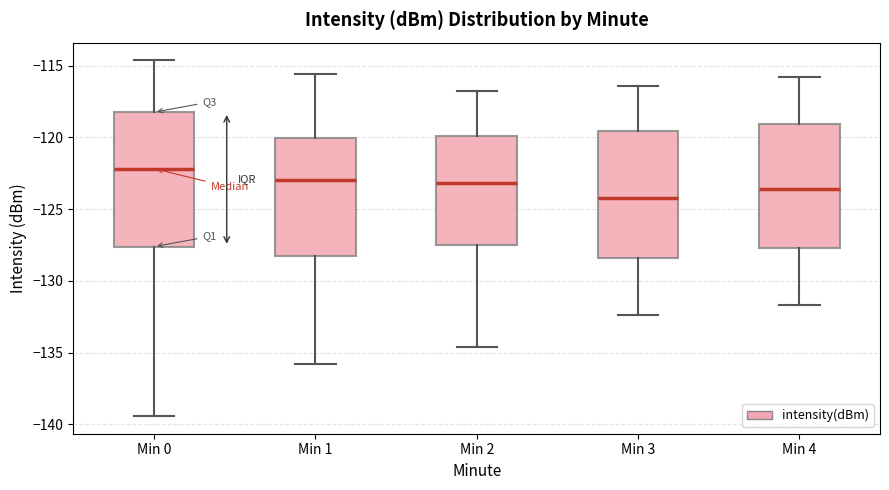

Reading left to right, transcribe this box plot: for each box, give where its median line is, the range the box spans, and where its two whiskers end, as read against the y-axis. The values are not printed on the chart, so give them approximately, as read against the axis.

Min 0: median -122.0, box -127.5 to -118.0, whiskers -139.5 to -114.5
Min 1: median -123.0, box -128.0 to -120.0, whiskers -136.0 to -115.5
Min 2: median -123.0, box -127.5 to -120.0, whiskers -134.5 to -117.0
Min 3: median -124.0, box -128.5 to -119.5, whiskers -132.5 to -116.5
Min 4: median -123.5, box -127.5 to -119.0, whiskers -131.5 to -116.0